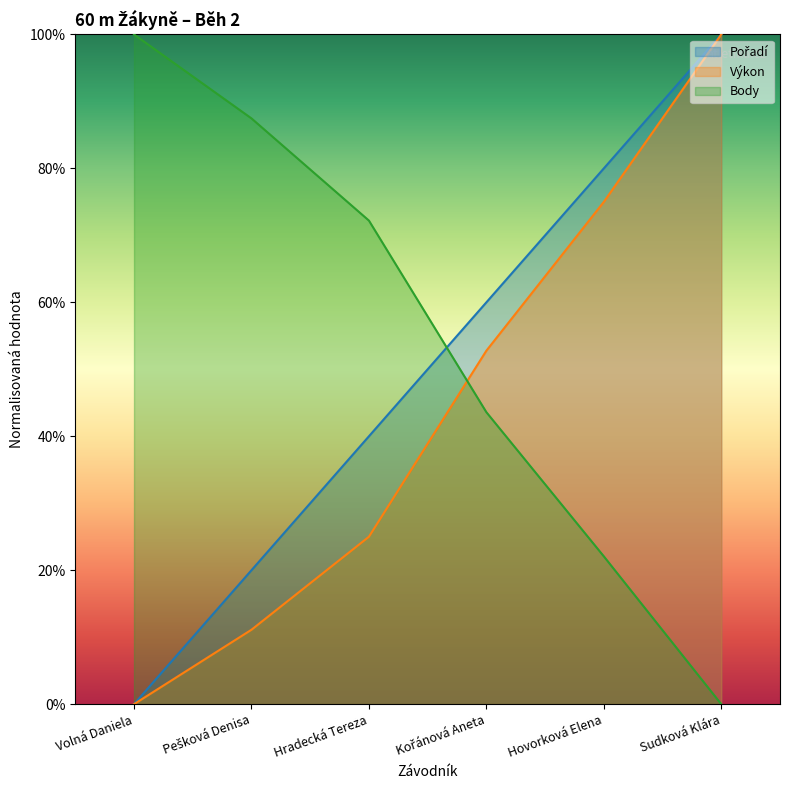

List the series in order of their overall mean, highest first.

Body, Pořadí, Výkon